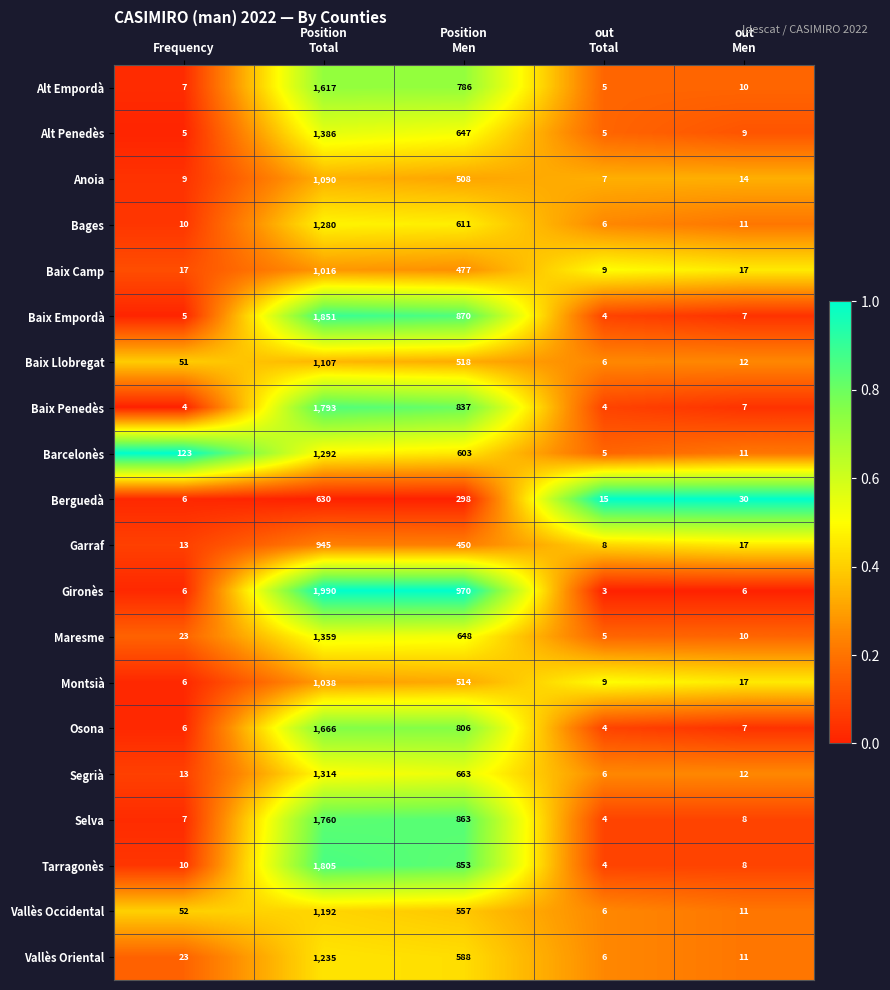

What is the difference between the maximum and second lowest values in the Selva series?

1753